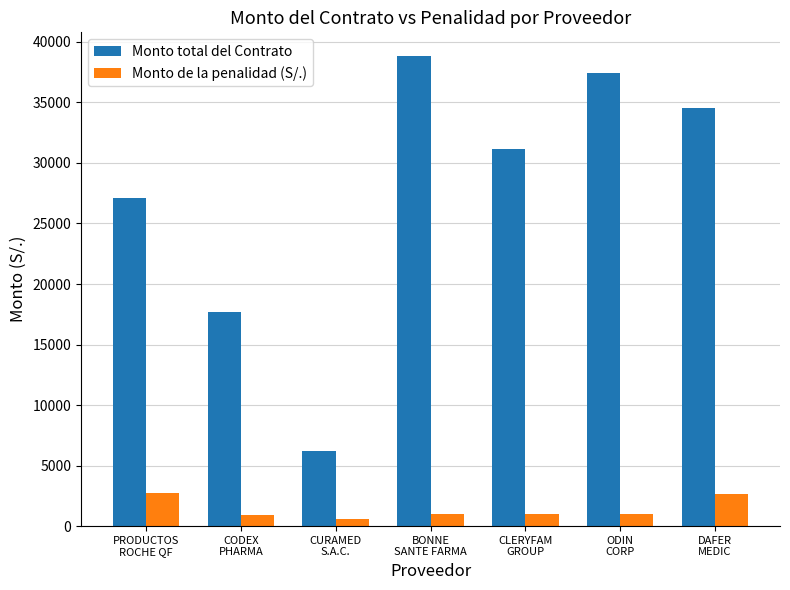

What are all the series names shown in the legend?

Monto total del Contrato, Monto de la penalidad (S/.)